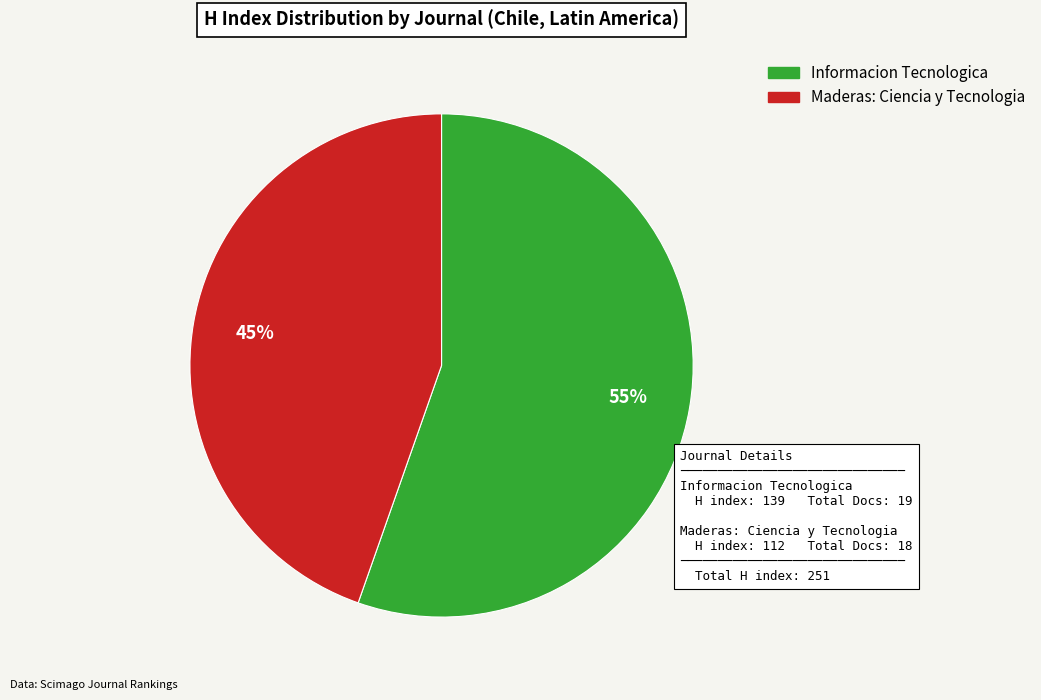

Is the sum of Maderas: Ciencia y Tecnologia and Informacion Tecnologica greater than half?

Yes